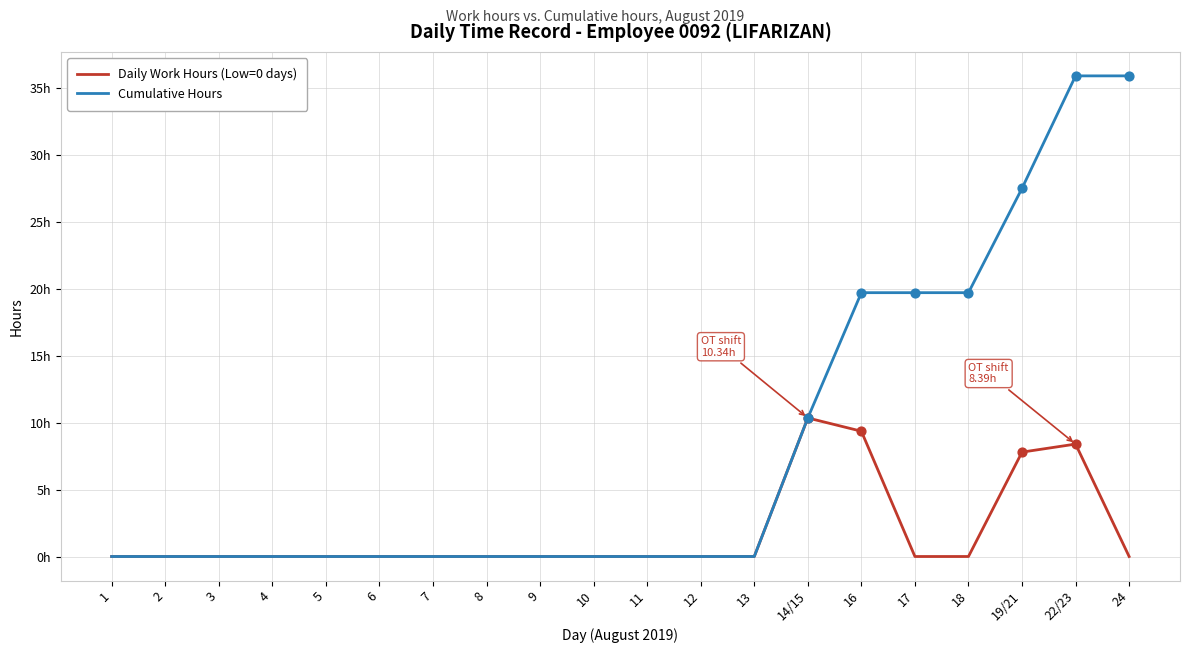

At which category is the sum across all series the highest?

22/23